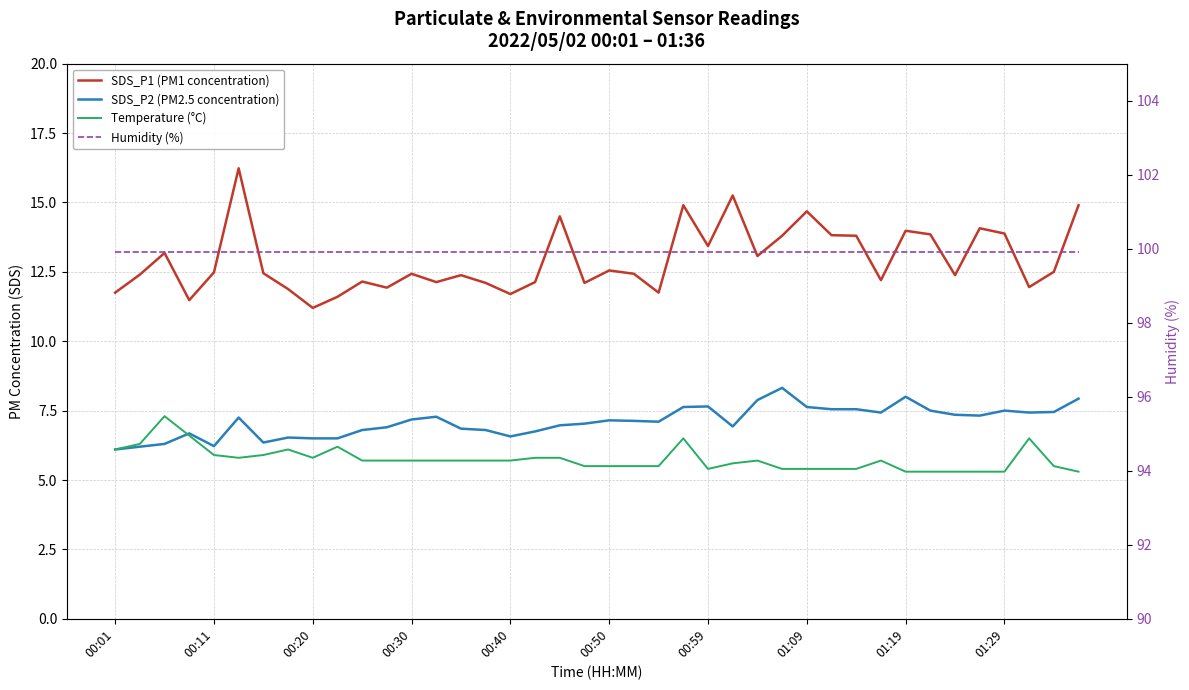

Which series changed the most between 12 and 27?

SDS_P1 (PM1 concentration)